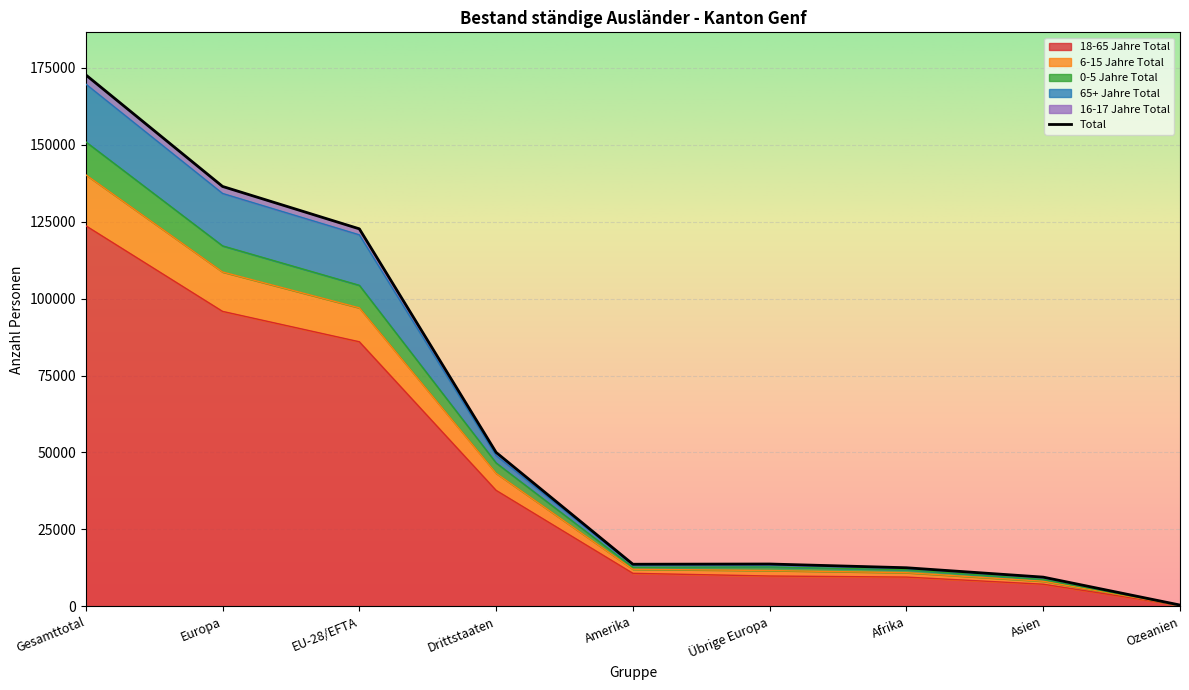

Between EU-28/EFTA and Ozeanien, which series saw the biggest shift?

Total